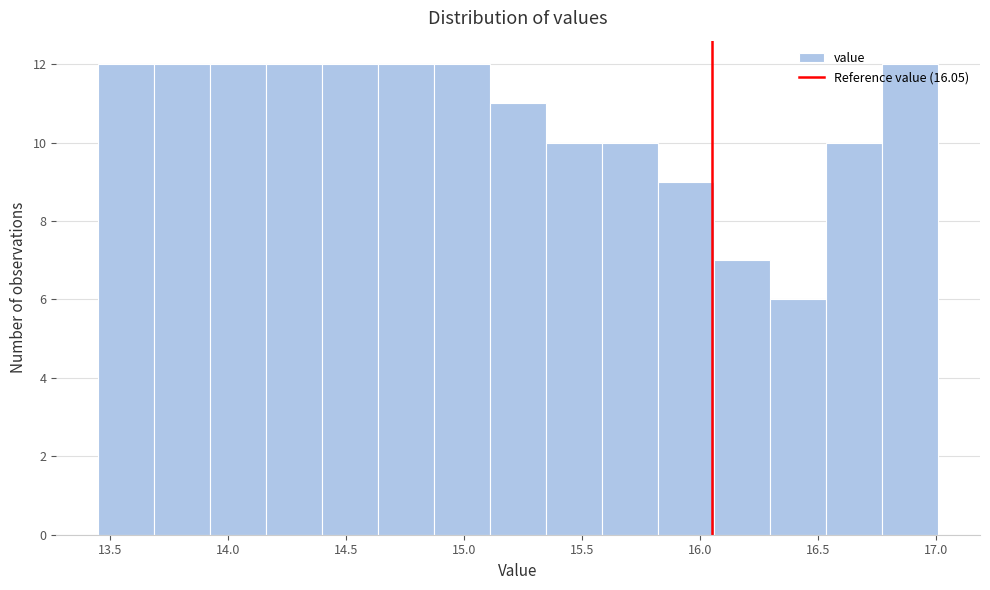

Reading left to right, transcribe this chart: for each bar, give the range it covers on the x-axis and its height. Neither the bar edges nor the heights are printed on the chart, so give them approximately, as read against the axes.

13.45 to 13.70: 12
13.70 to 13.90: 12
13.90 to 14.15: 12
14.15 to 14.40: 12
14.40 to 14.65: 12
14.65 to 14.85: 12
14.85 to 15.10: 12
15.10 to 15.35: 11
15.35 to 15.60: 10
15.60 to 15.80: 10
15.80 to 16.05: 9
16.05 to 16.30: 7
16.30 to 16.55: 6
16.55 to 16.75: 10
16.75 to 17.00: 12